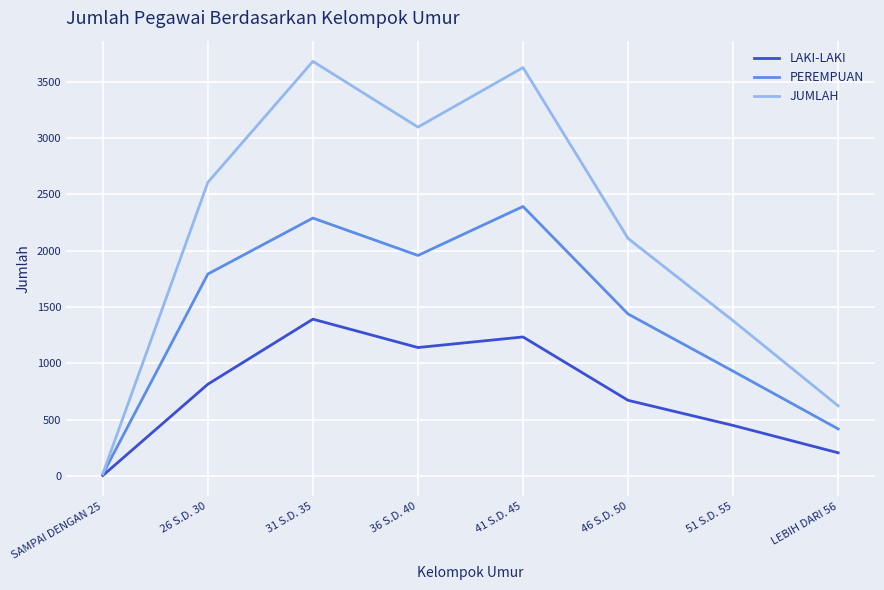

Does the chart display data point markers on the line(s)?

No